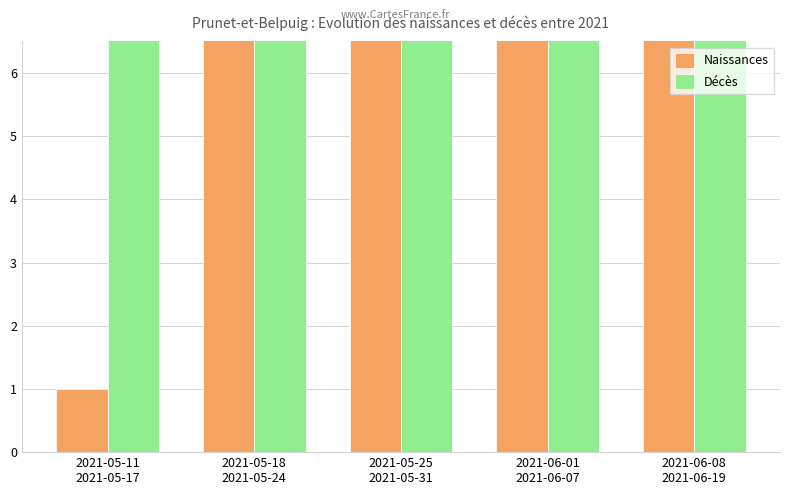

What is the average value of the Naissances series?

16